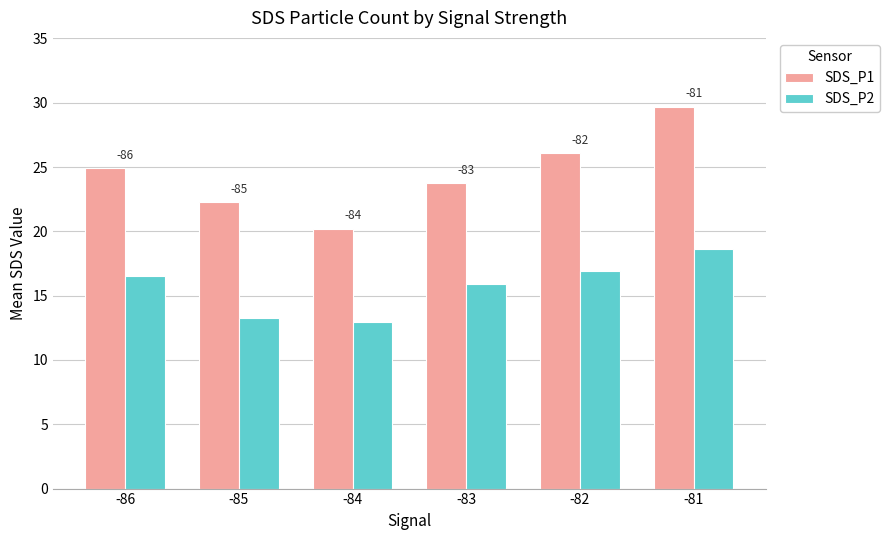

The SDS_P1 series shows 24.9 at -86. True or false?

True